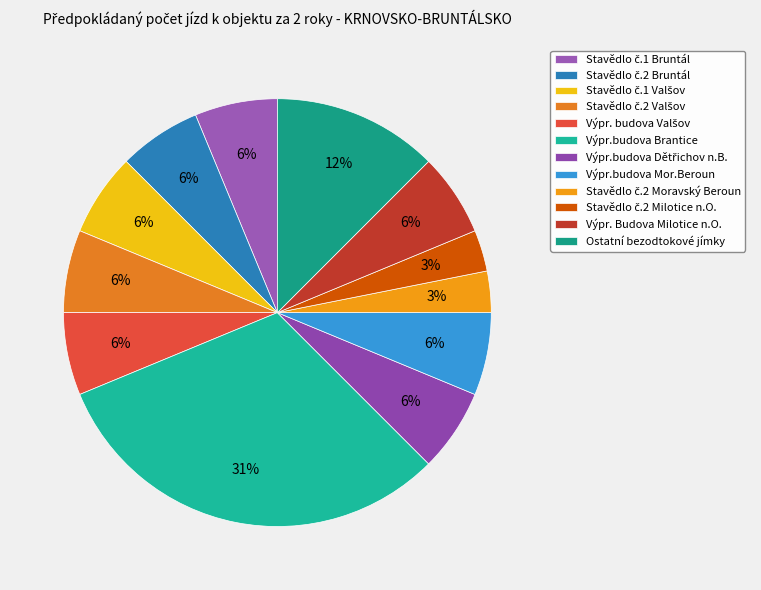

Which category has the biggest portion of the pie?

Výpr.budova Brantice